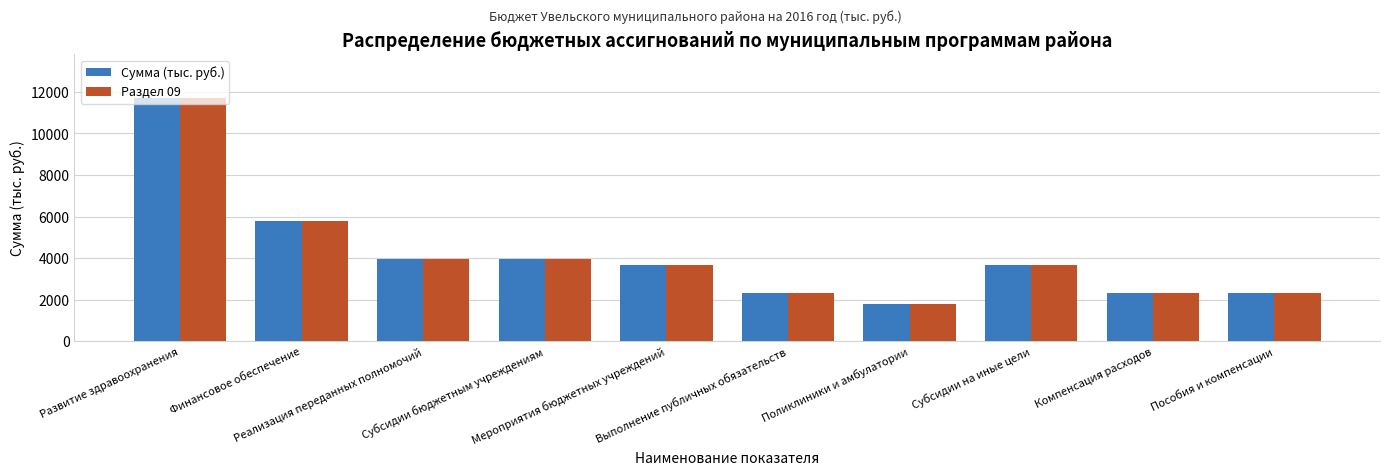

What is the label of the 6th bar from the left?

Выполнение публичных обязательств